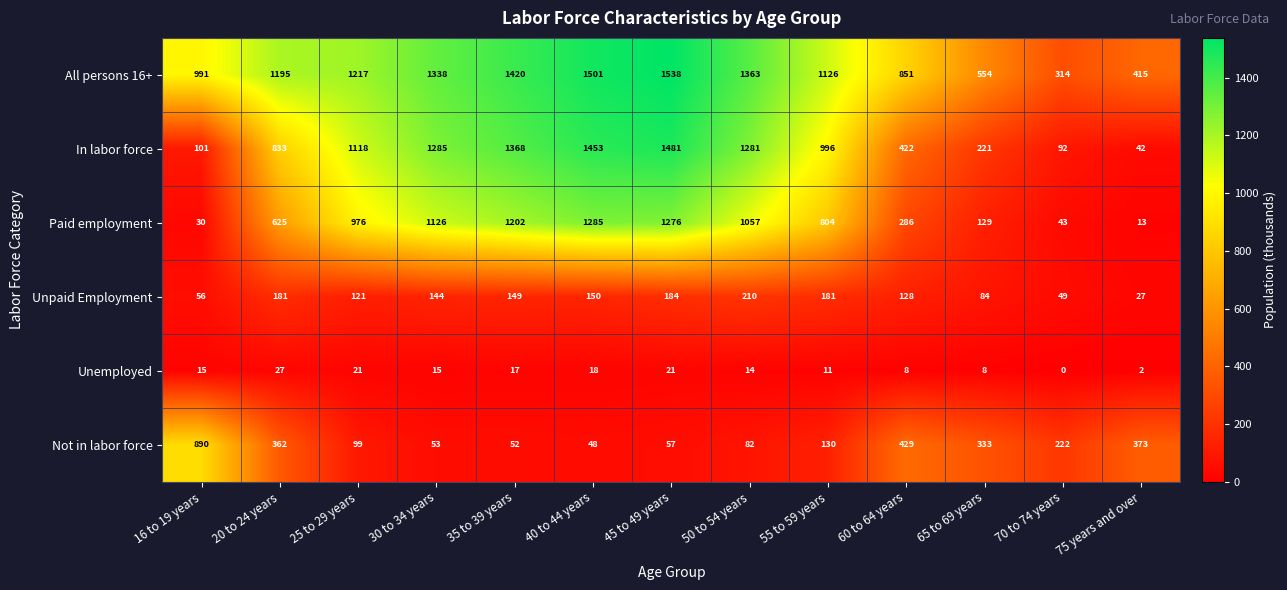

At which label is Unemployed closest to 13?

50 to 54 years